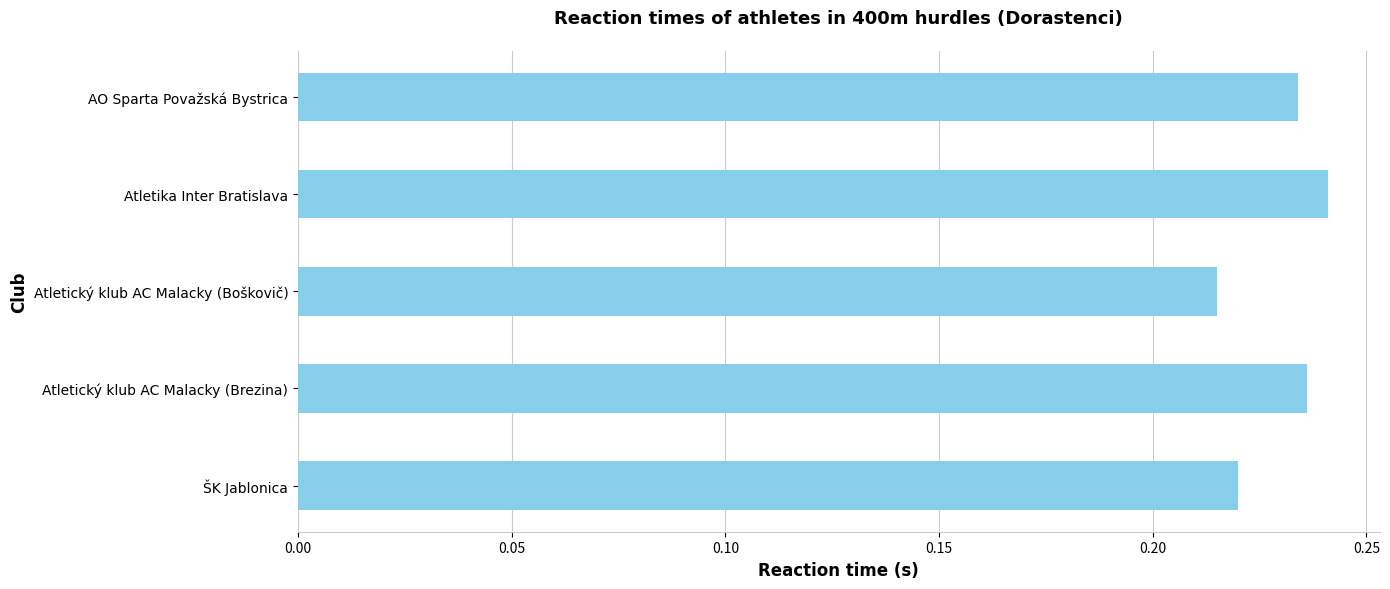

Between AO Sparta Považská Bystrica and ŠK Jablonica, which is larger?

AO Sparta Považská Bystrica